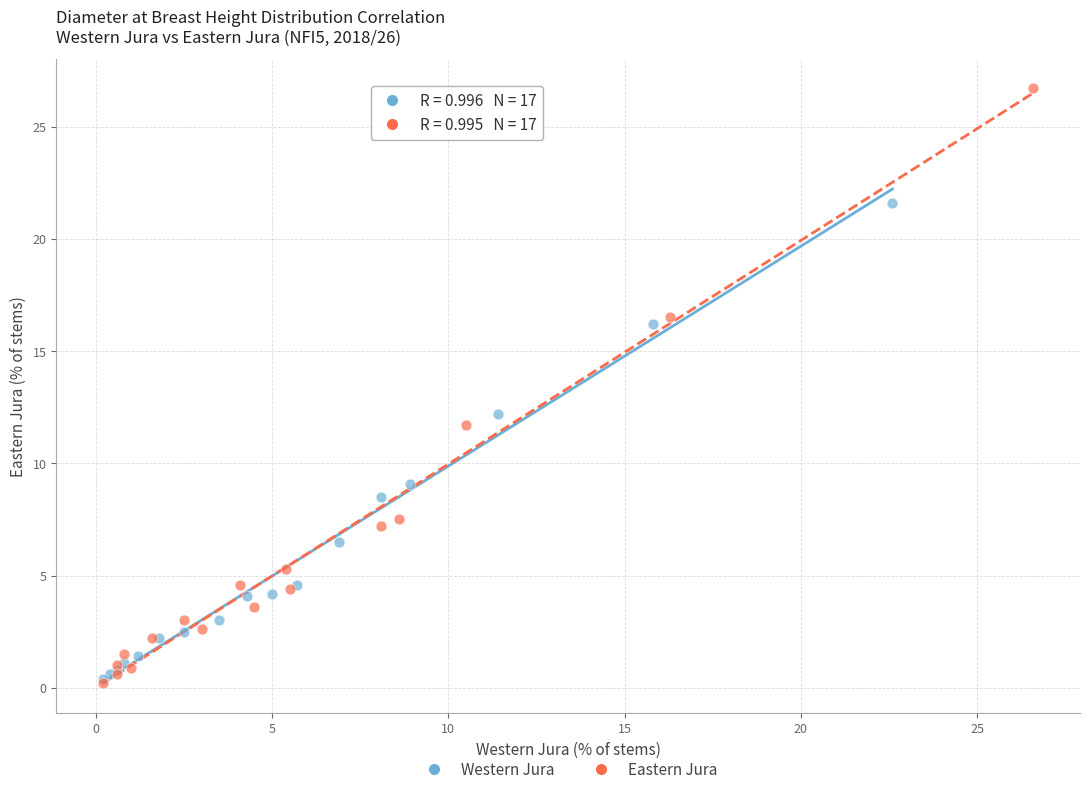

What are all the series names shown in the legend?

Western Jura, Eastern Jura